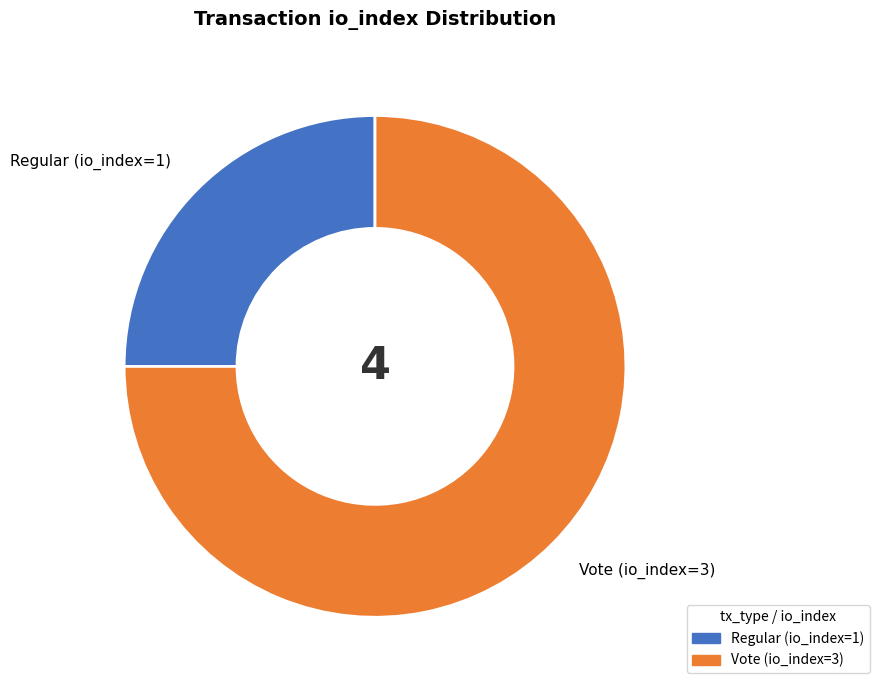

What is the ratio of the value at Regular (io_index=1) to the value at Vote (io_index=3)?

0.3